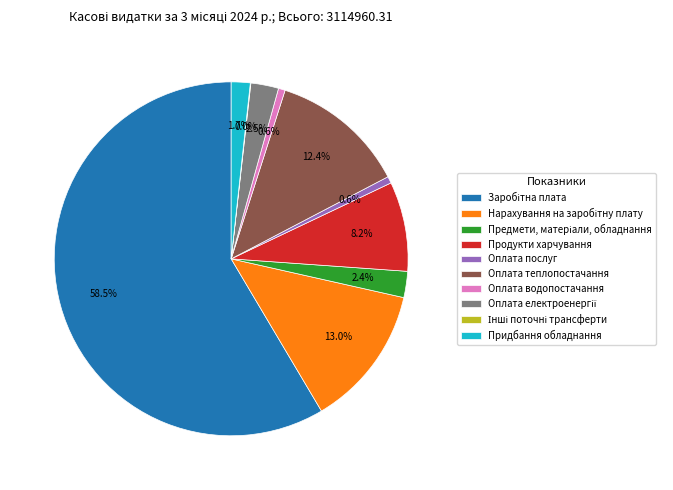

What percentage is NOT represented by Продукти харчування?

91.8%